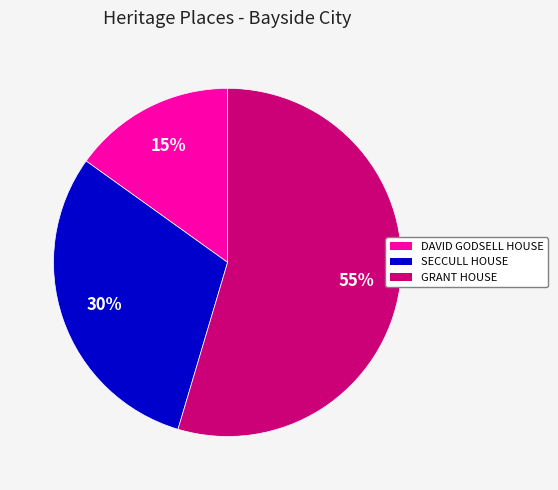

Does GRANT HOUSE account for over 50% of the chart?

Yes